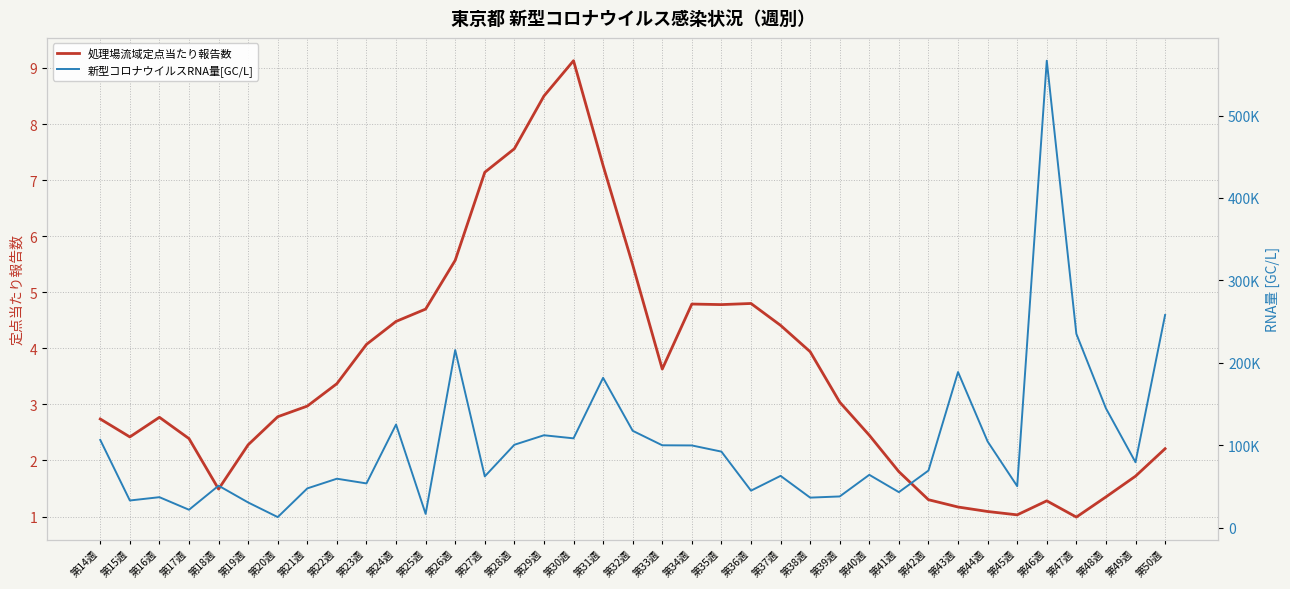

At which label does 処理場流域定点当たり報告数 reach its peak?

第30週